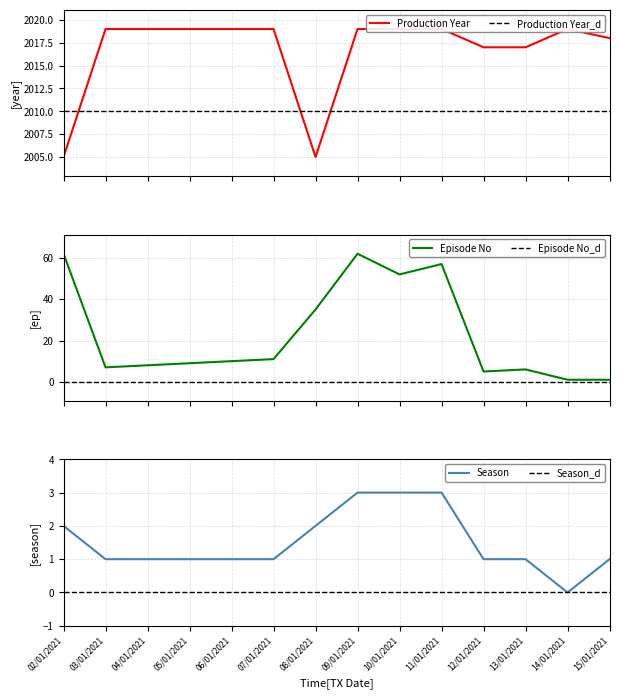

How many values in the Production Year series are below 2019?

5